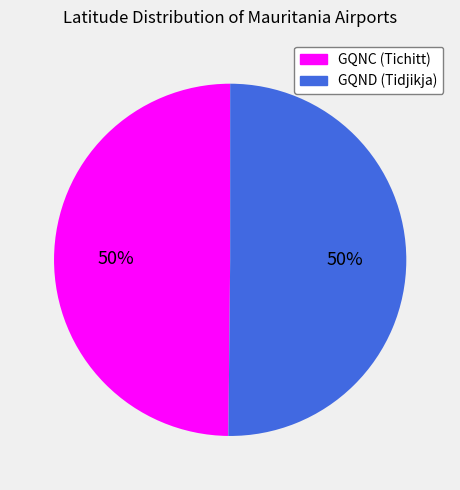

What percentage is the GQND (Tidjikja) slice, to the nearest percent?

50%